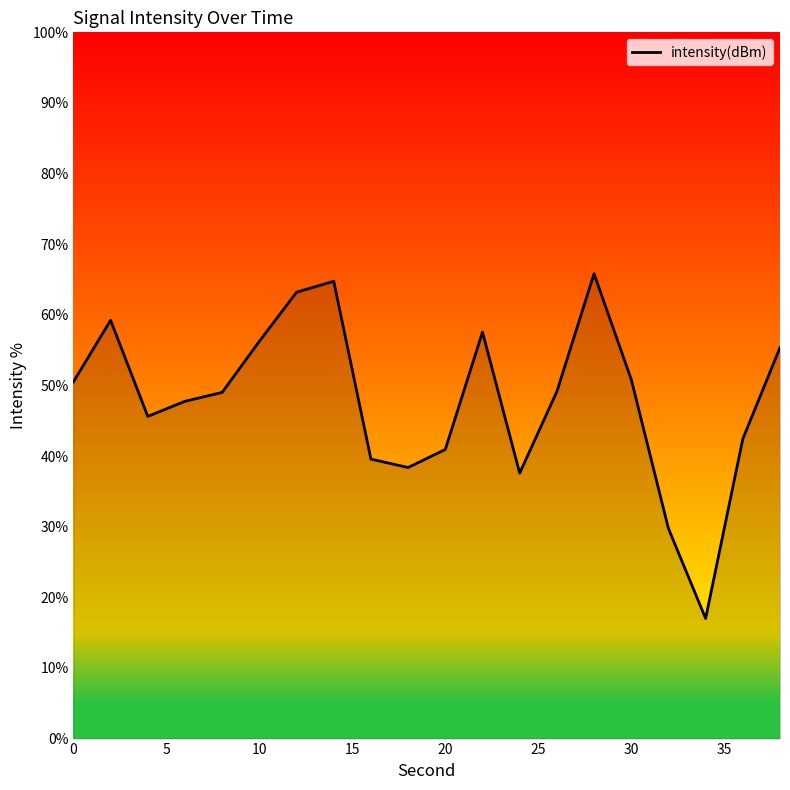

What is the minimum value shown in the chart?

17.0